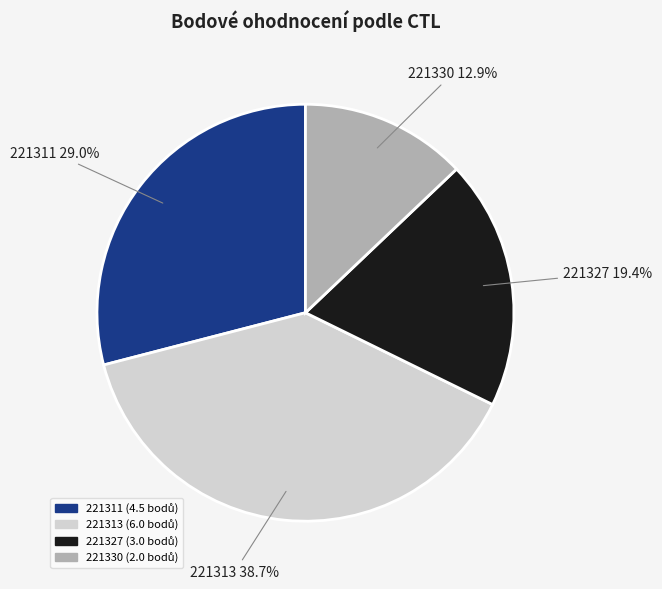

How many segments does this pie chart have?

4